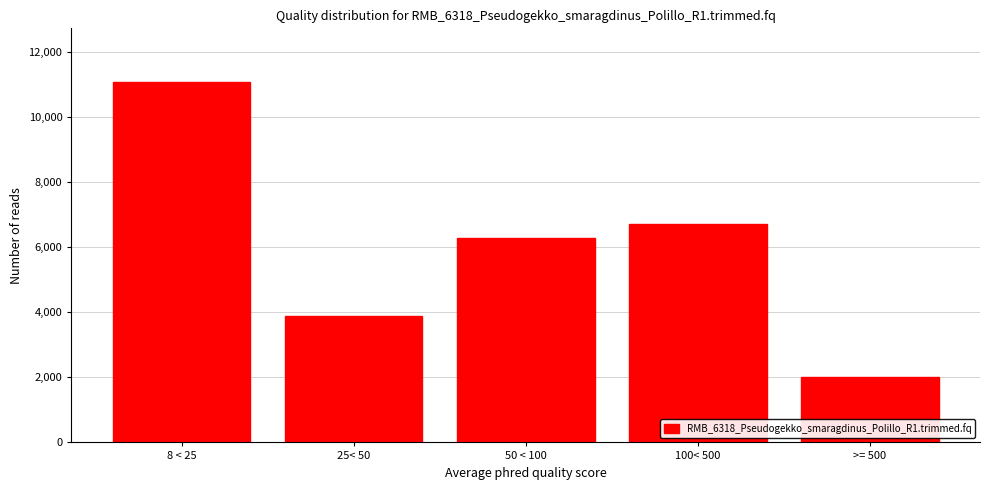

Reading left to right, transcribe all the data shown in this chart.

11061	3892	6294	6711	2020